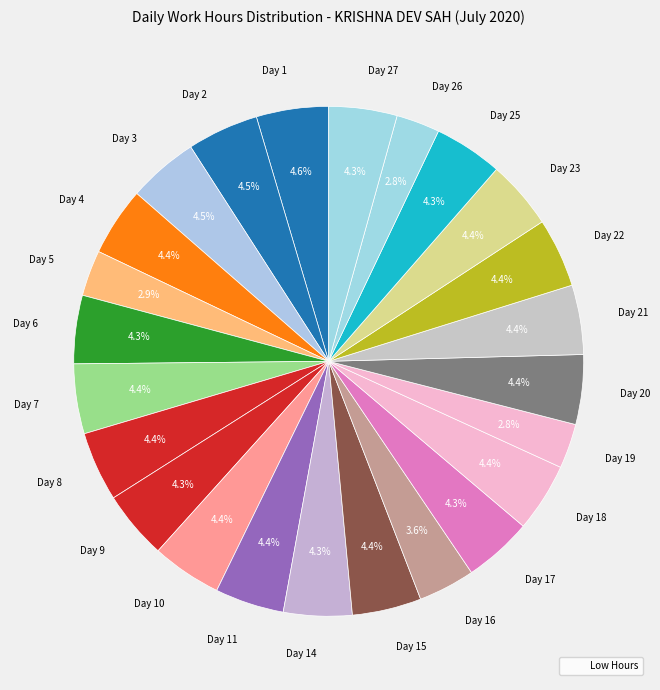

Approximately how many times larger is the value at Day 17 compared to Day 11?

1.0